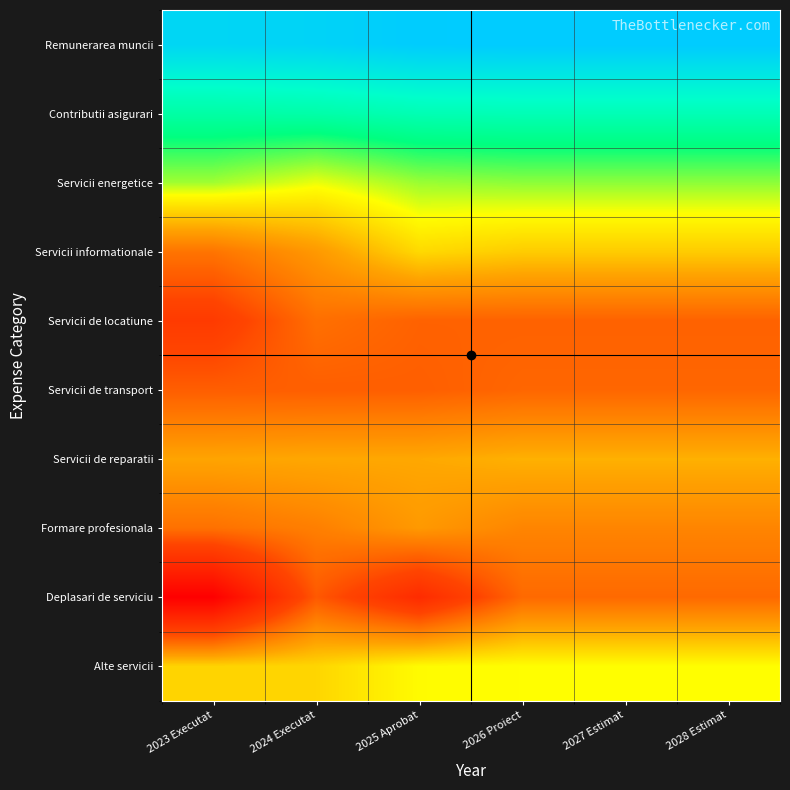

At how many categories does at least one series exceed 9?

6